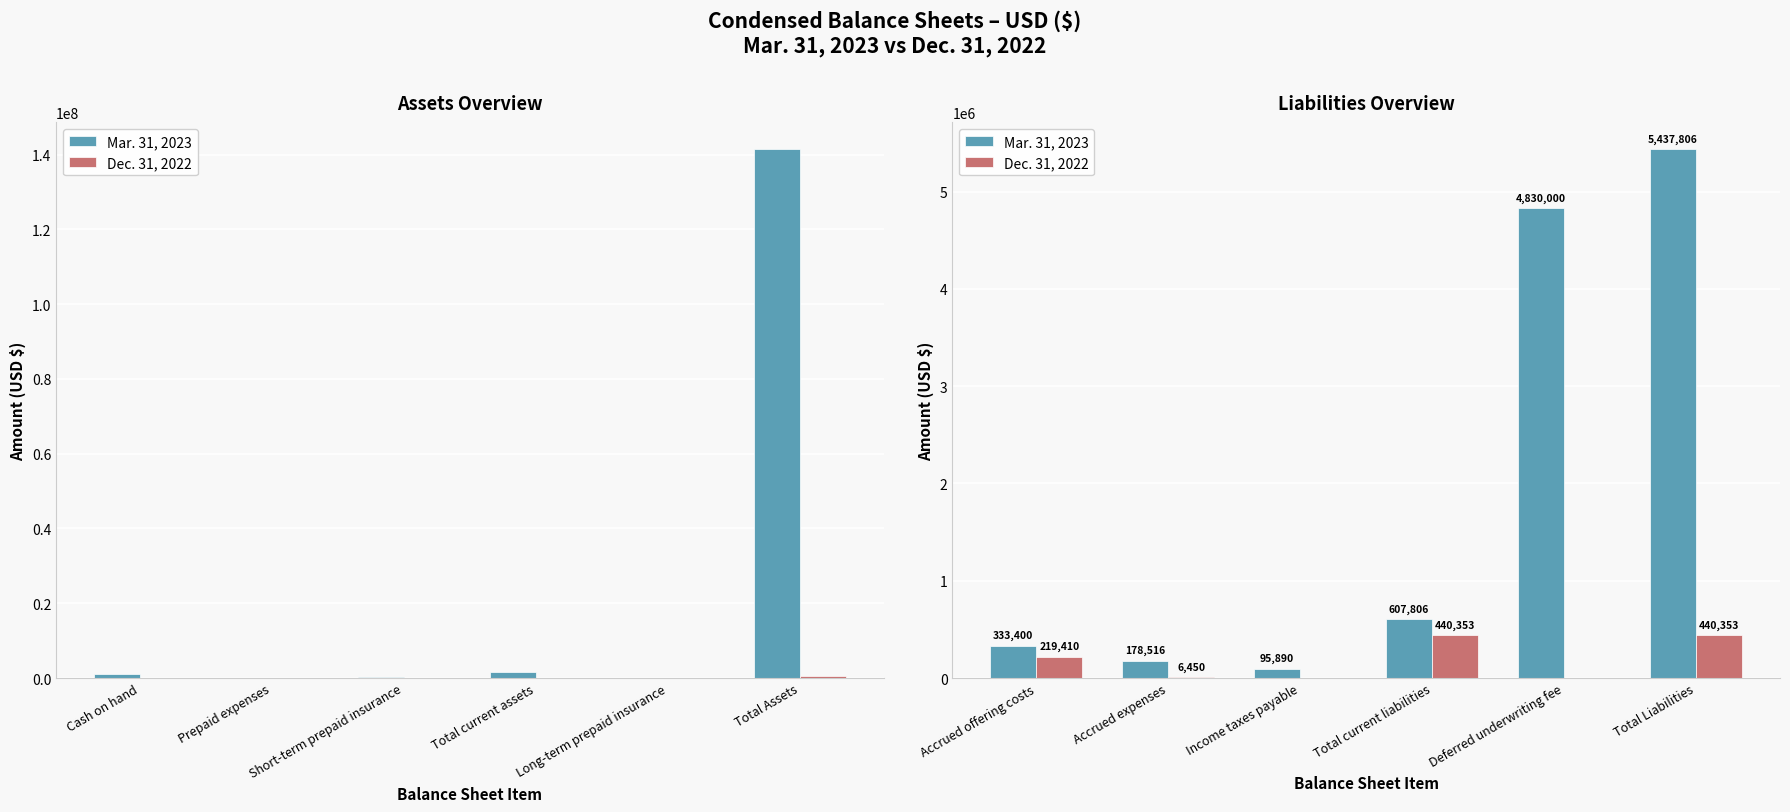

What is the difference between the Dec. 31, 2022 values at Total current liabilities and Income taxes payable?

440353